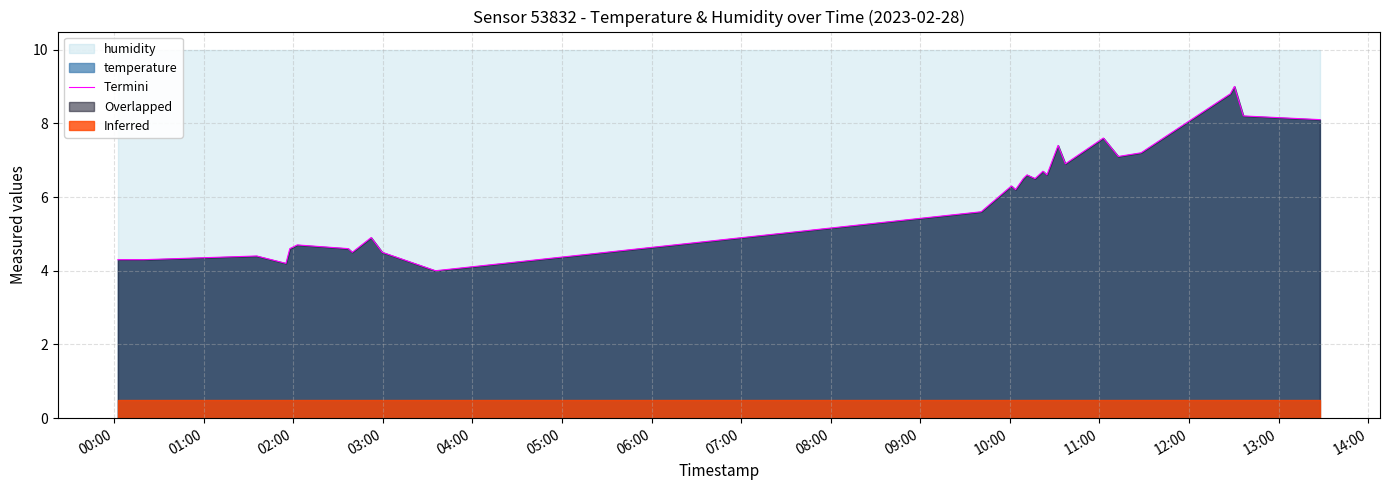

What is the highest value of the Termini series?

9.0